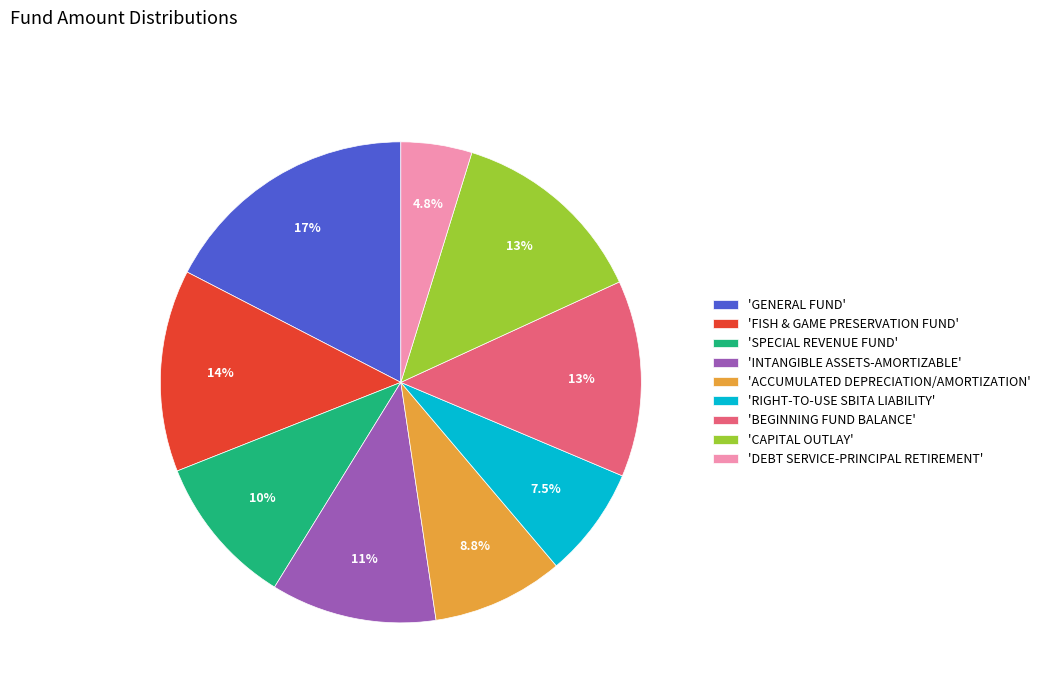

Does any single category account for the majority?

No